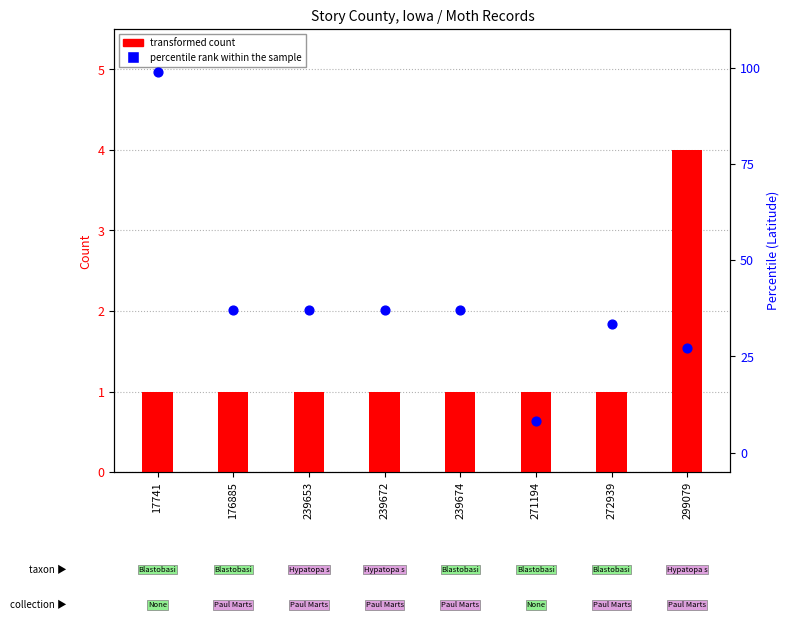

What are all the series names shown in the legend?

transformed count, percentile rank within the sample